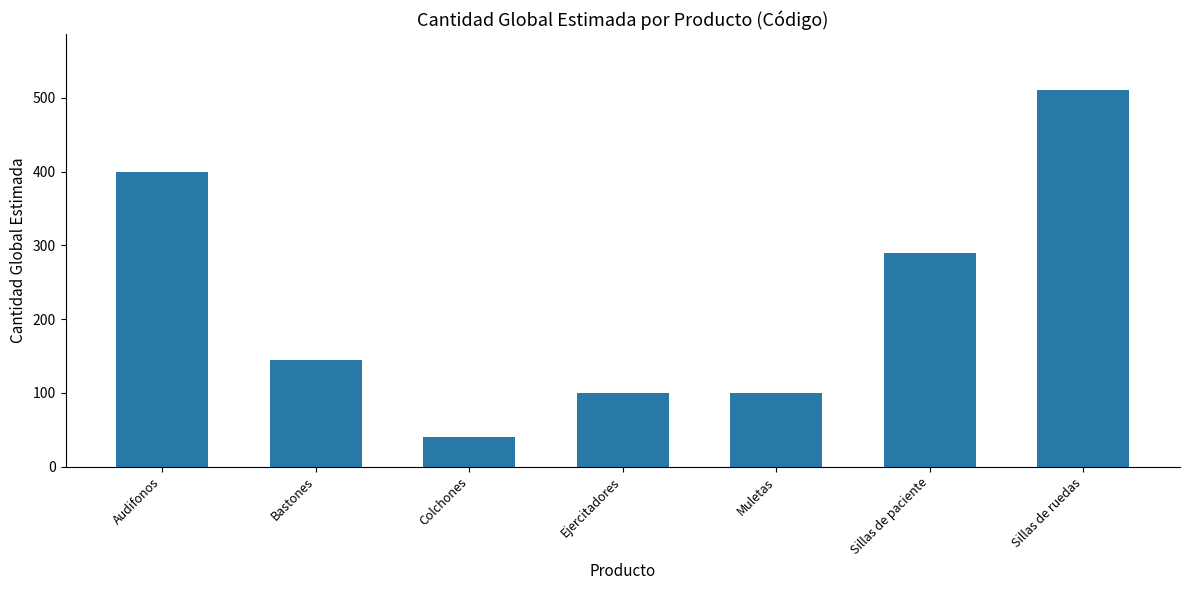

Is it true that the value at Muletas is 100?

True